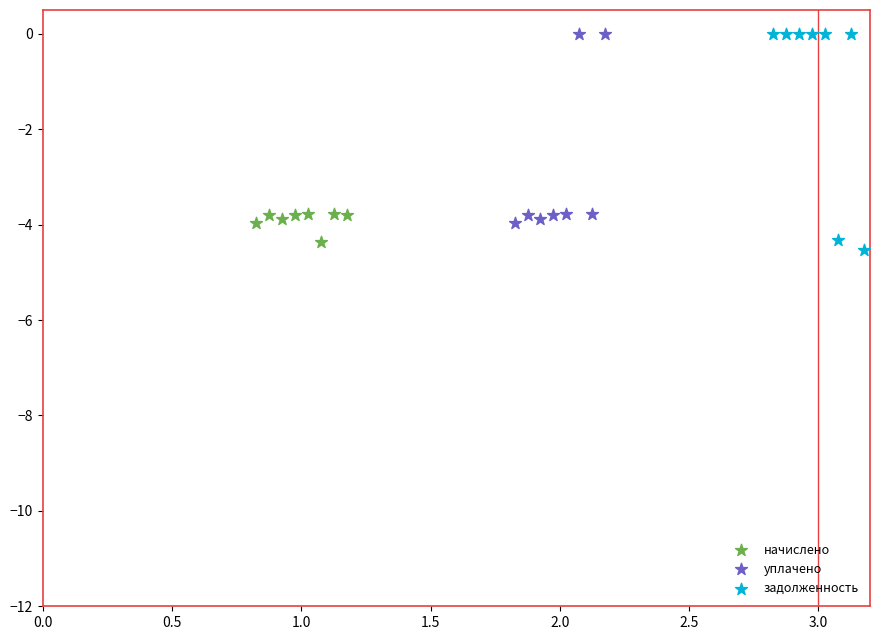

Which series contains the lowest Y value?

задолженность